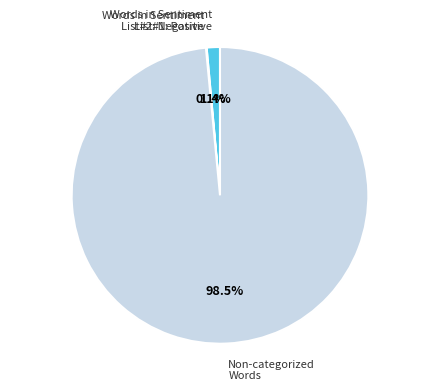

Which slice is the largest?

Non-categorized Words